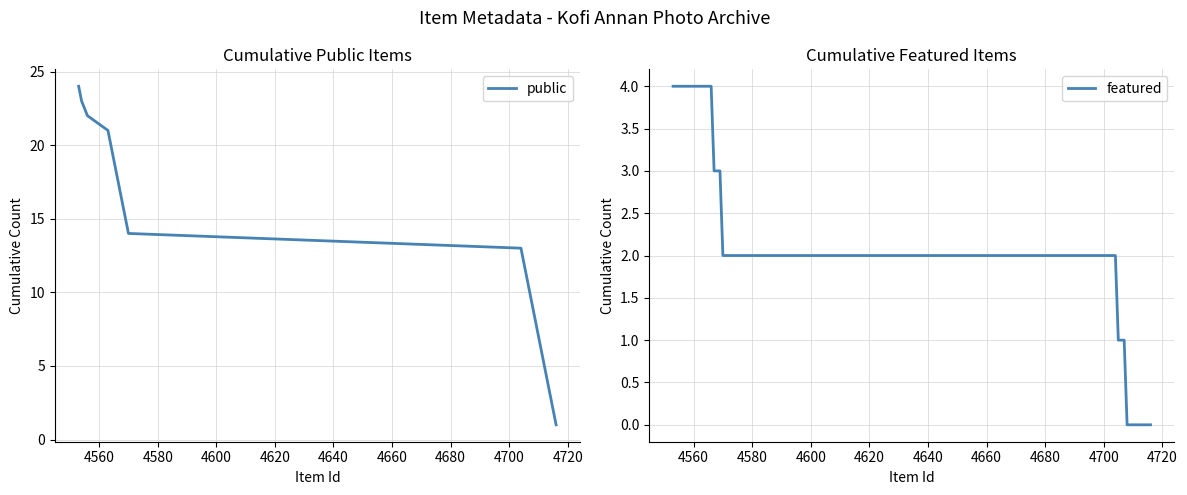

True or false: public and featured intersect in this chart.

False